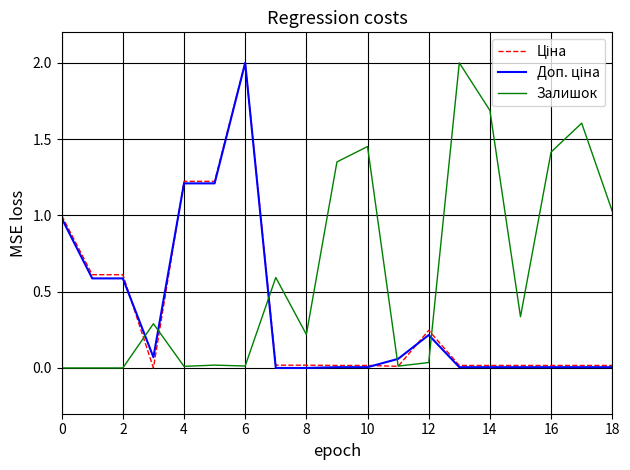

Which series has the largest total across all categories?

Залишок